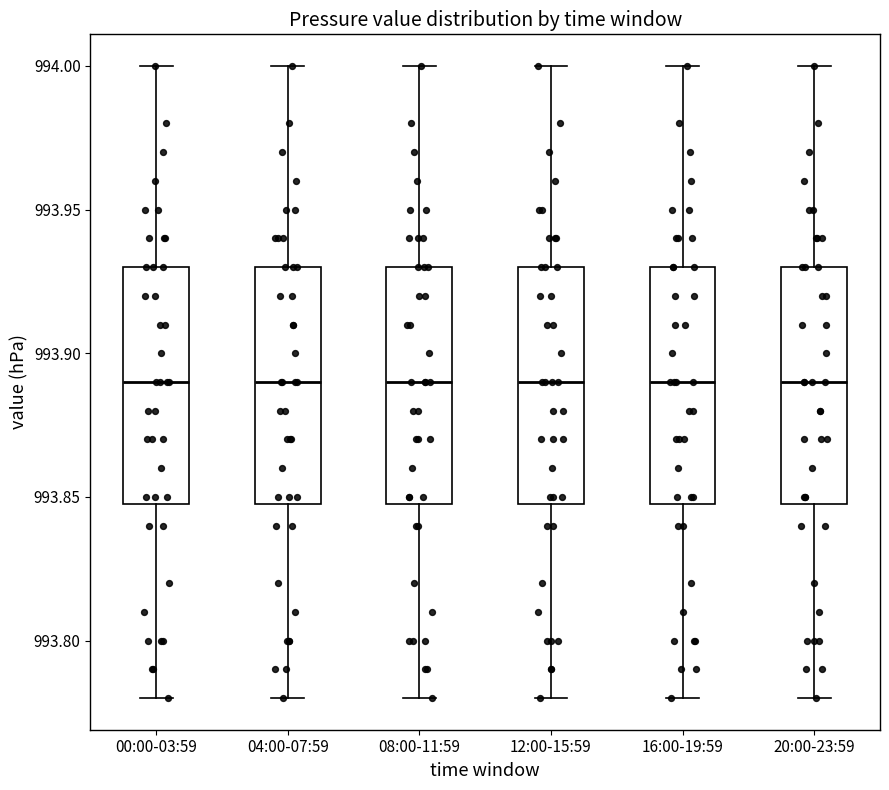

Reading left to right, transcribe this box plot: for each box, give where its median line is, the range the box spans, and where its two whiskers end, as read against the y-axis. The values are not printed on the chart, so give them approximately, as read against the axis.

00:00-03:59: median 993.89, box 993.85 to 993.93, whiskers 993.78 to 994.00
04:00-07:59: median 993.89, box 993.85 to 993.93, whiskers 993.78 to 994.00
08:00-11:59: median 993.89, box 993.85 to 993.93, whiskers 993.78 to 994.00
12:00-15:59: median 993.89, box 993.85 to 993.93, whiskers 993.78 to 994.00
16:00-19:59: median 993.89, box 993.85 to 993.93, whiskers 993.78 to 994.00
20:00-23:59: median 993.89, box 993.85 to 993.93, whiskers 993.78 to 994.00